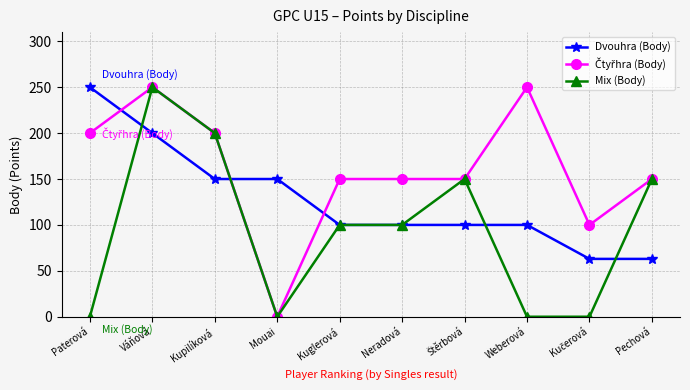

At which label does Dvouhra (Body) reach its peak?

Paterová